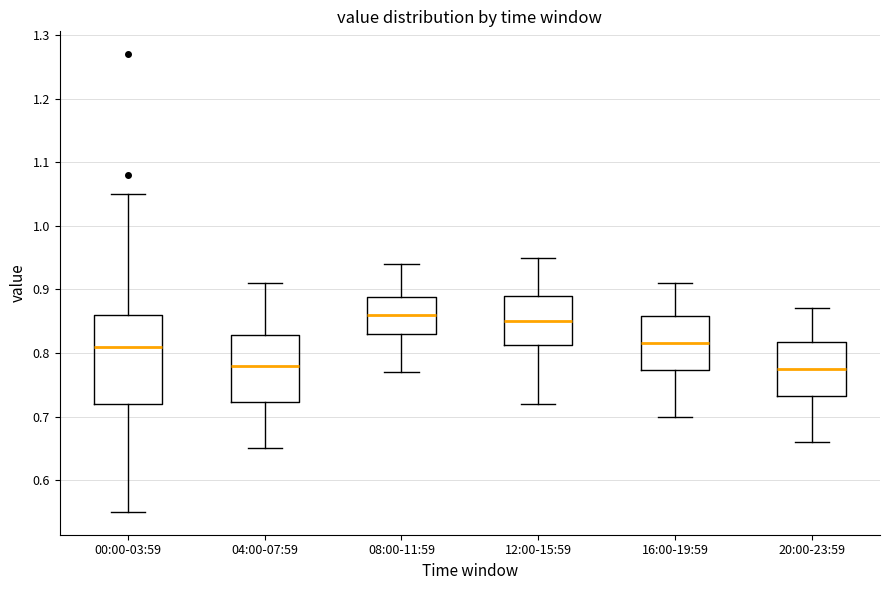

Where does the lower whisker of the box for 04:00-07:59 end on the y-axis? The values are not printed on the chart, so give them approximately, as read against the axis.

0.65